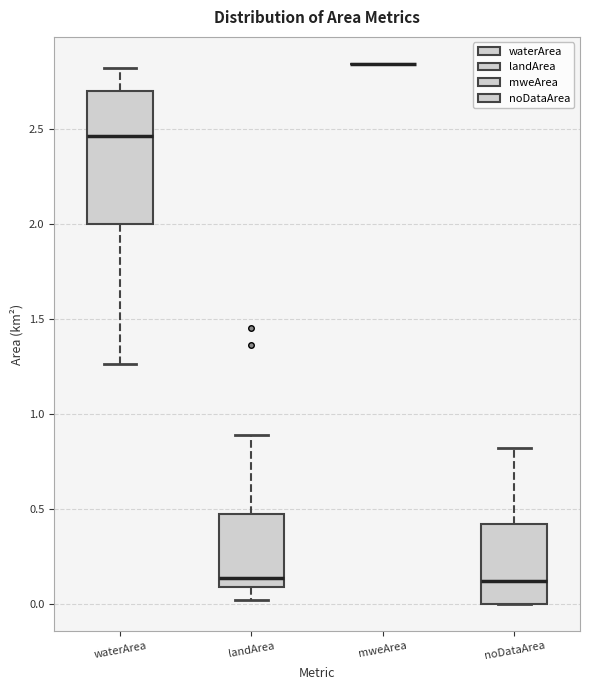

Which box is the tallest, from its lower edge to its upper edge?

waterArea